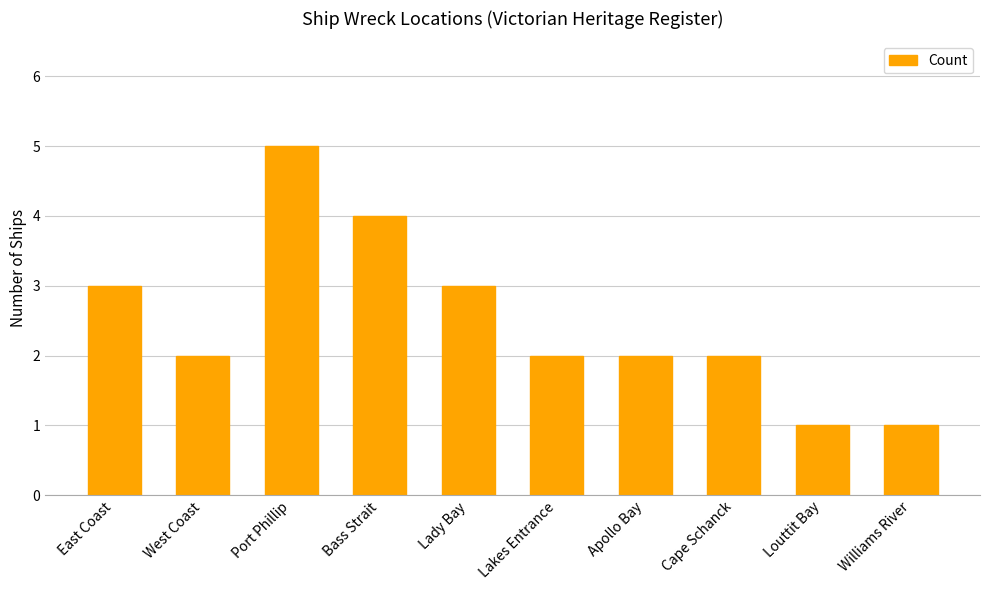

The value at Apollo Bay is 1. True or false?

False